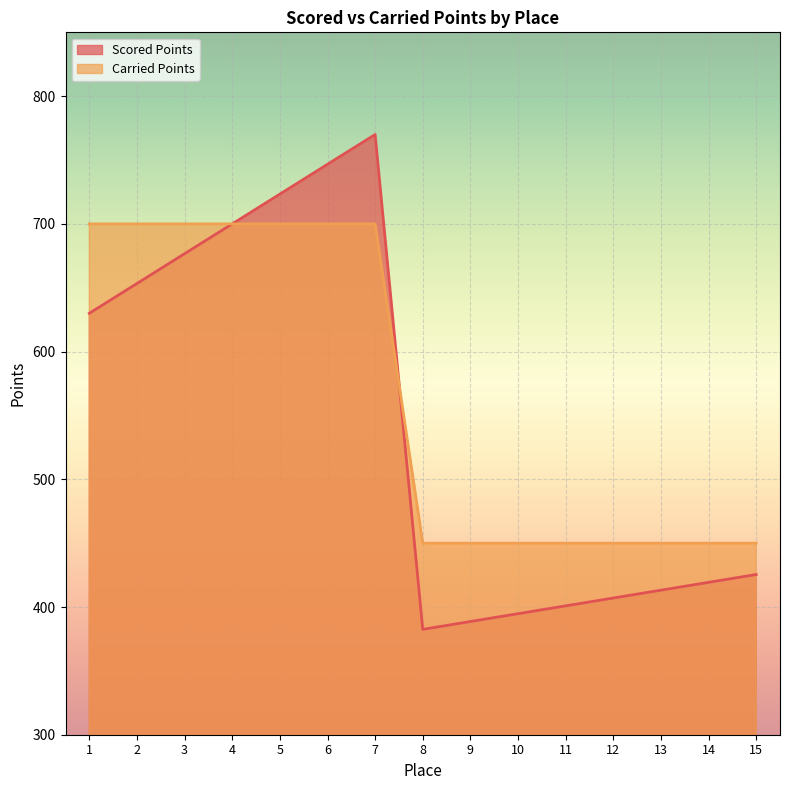

Reading left to right, list all the values displayed in this chart.

Scored Points: 1=630.0	2=653.3	3=676.7	4=700.0	5=723.3	6=746.7	7=770.0	8=382.5	9=388.6	10=394.8	11=400.9	12=407.0	13=413.2	14=419.3	15=425.5
Carried Points: 1=700.0	2=700.0	3=700.0	4=700.0	5=700.0	6=700.0	7=700.0	8=450.0	9=450.0	10=450.0	11=450.0	12=450.0	13=450.0	14=450.0	15=450.0